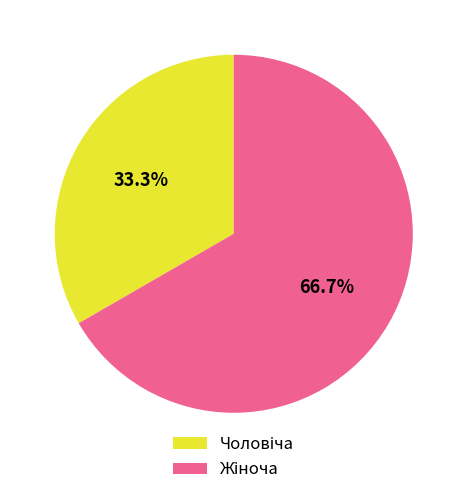

Does any single category account for the majority?

Yes